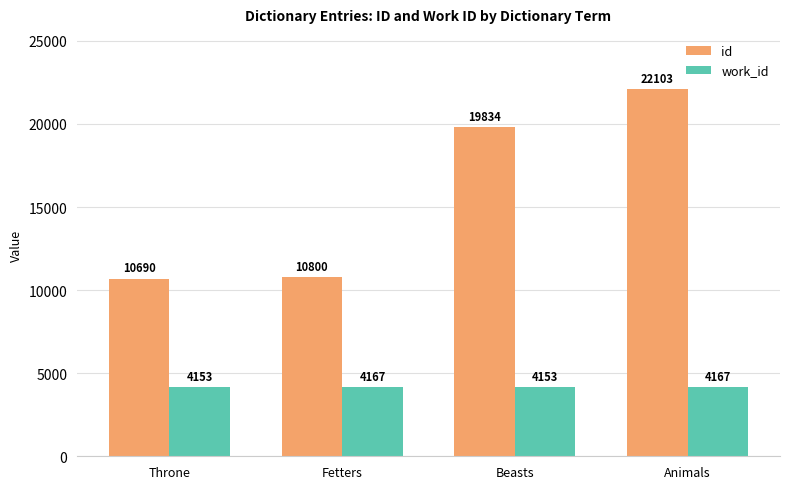

Where is id nearest to the value 16396?

Beasts